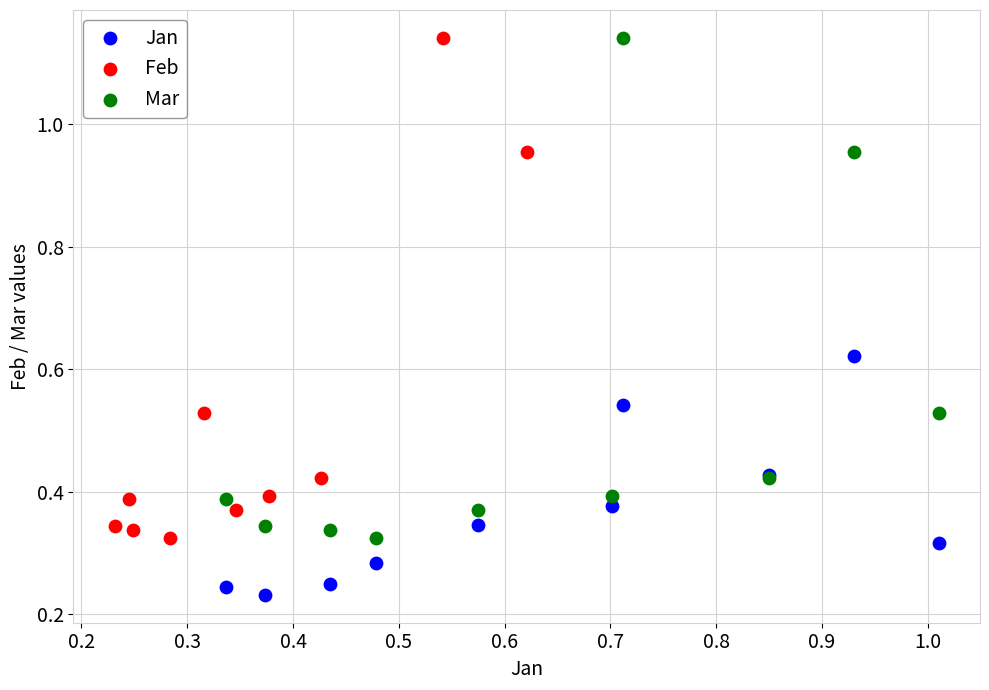

Which series contains the lowest Y value?

Jan